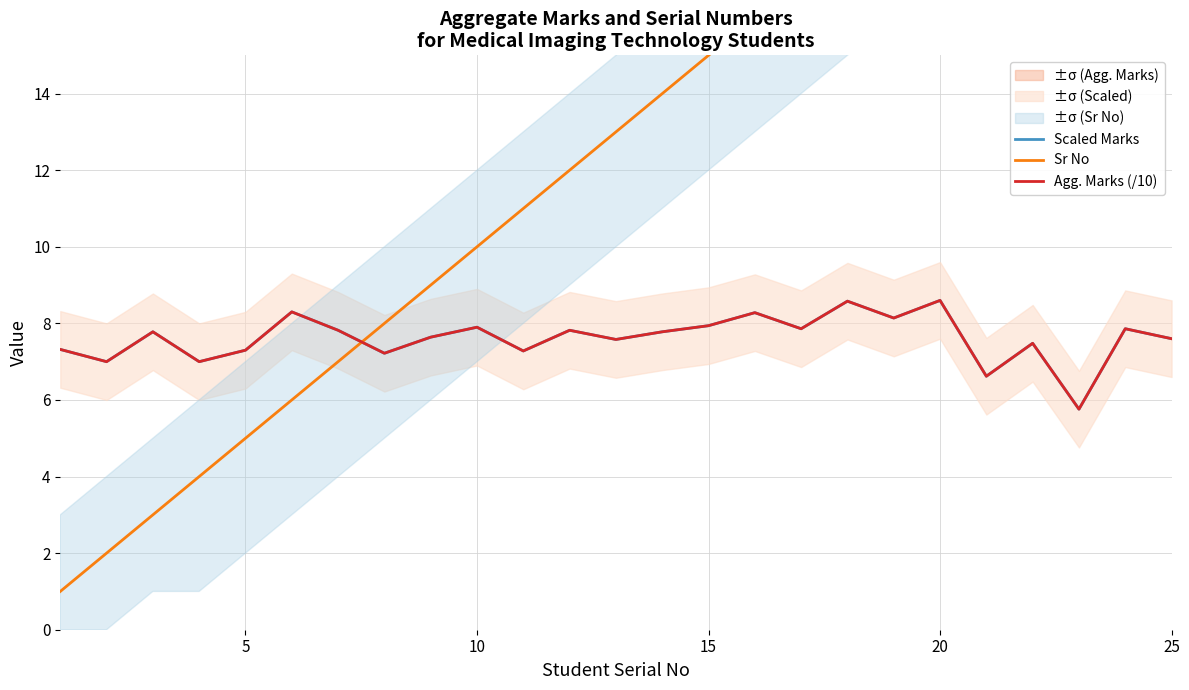

True or false: Sr No has more than 0 points higher than both neighbors.

False